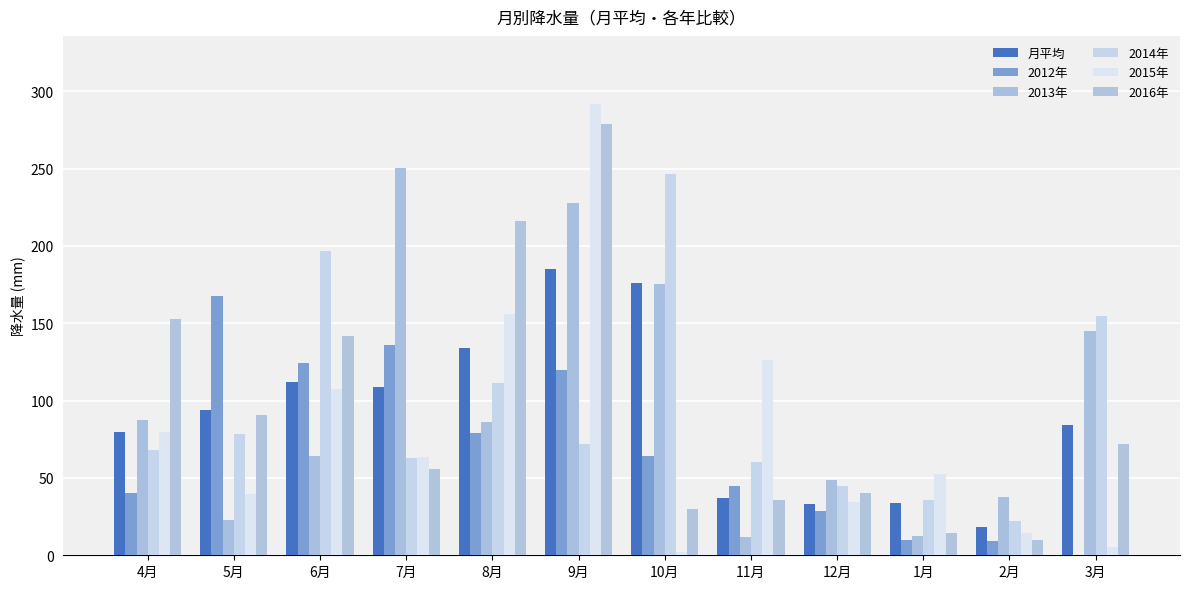

Does the chart contain stacked bars?

No